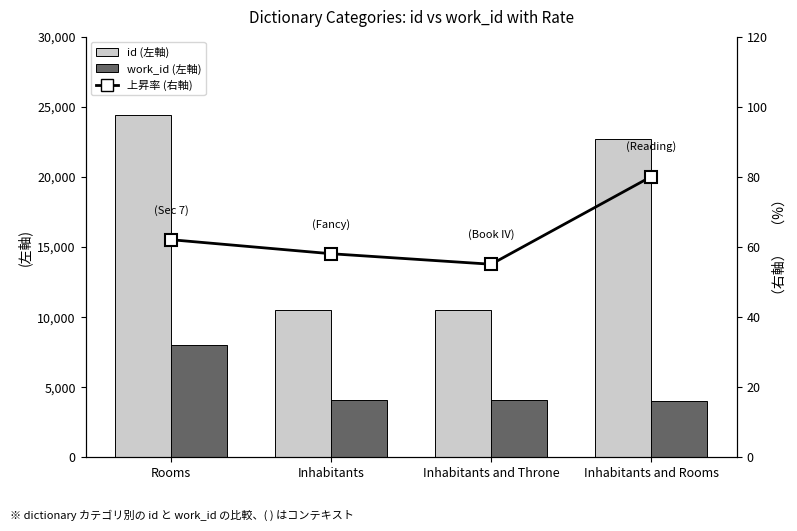

List the labels in order of 上昇率 value, smallest first.

Inhabitants and Throne, Inhabitants, Rooms, Inhabitants and Rooms